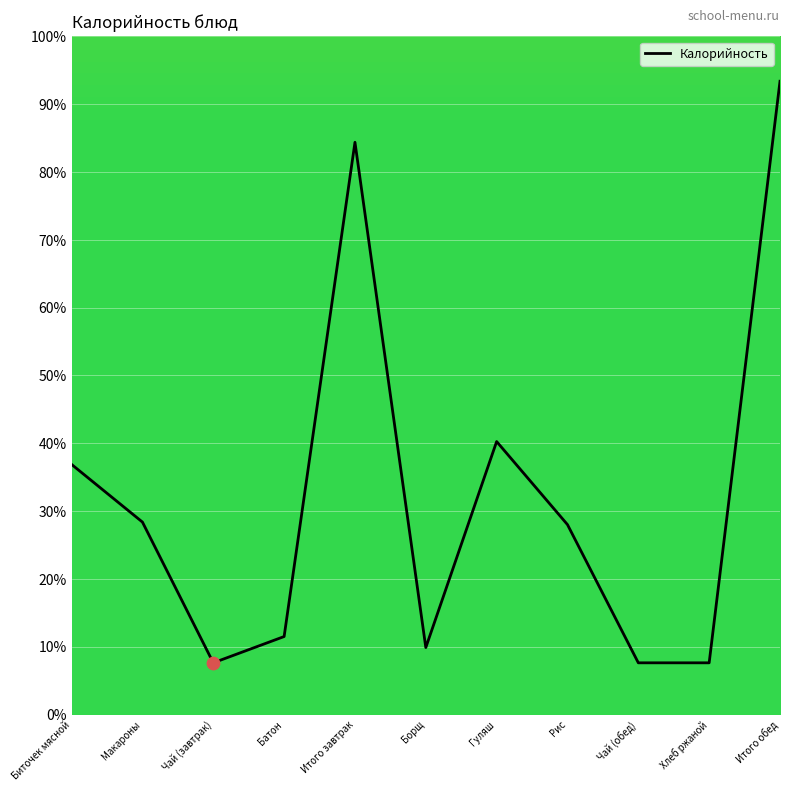

Approximately how many times larger is the value at Батон compared to Гуляш?

0.3